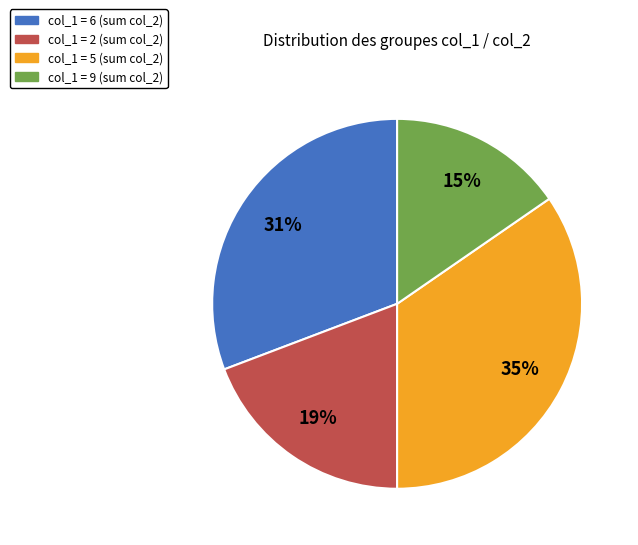

How many slices are in this pie chart?

4